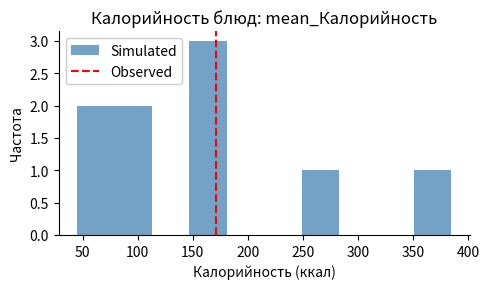

Which range on the x-axis has the tallest bar?

145 to 180